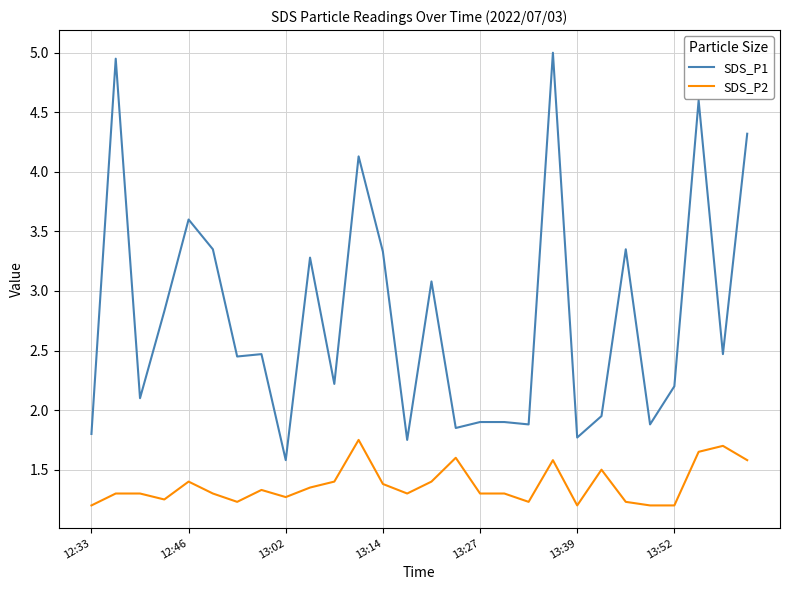

Which series has the largest total across all categories?

SDS_P1